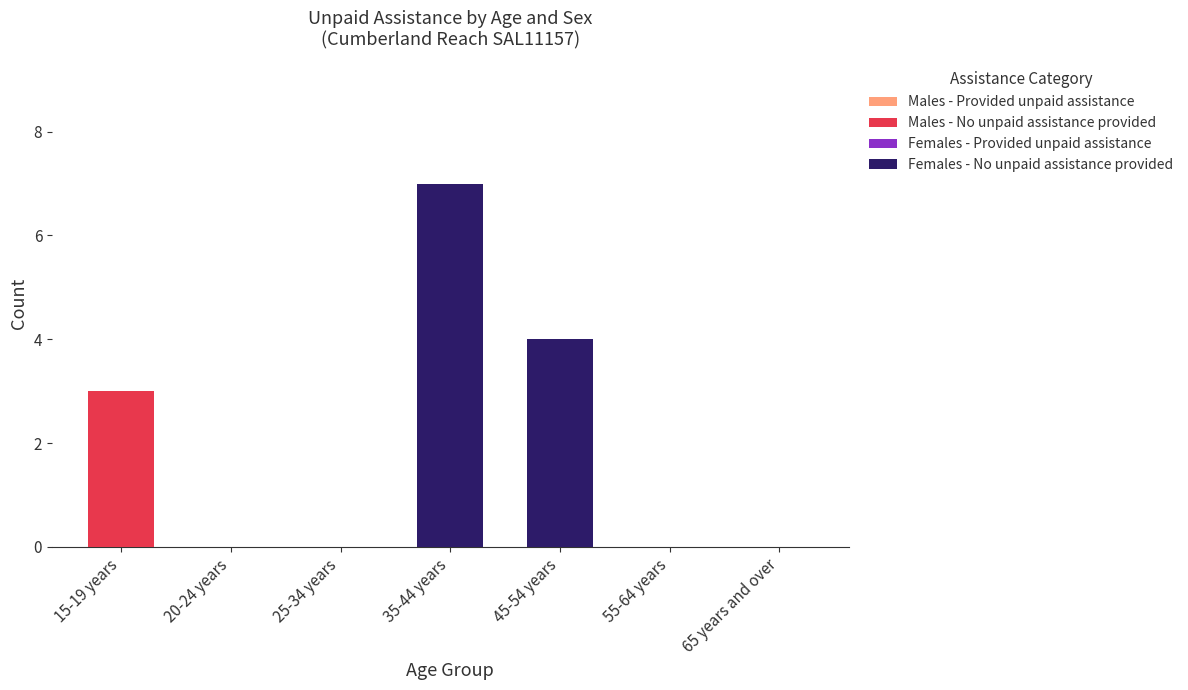

Are the bars horizontal?

No